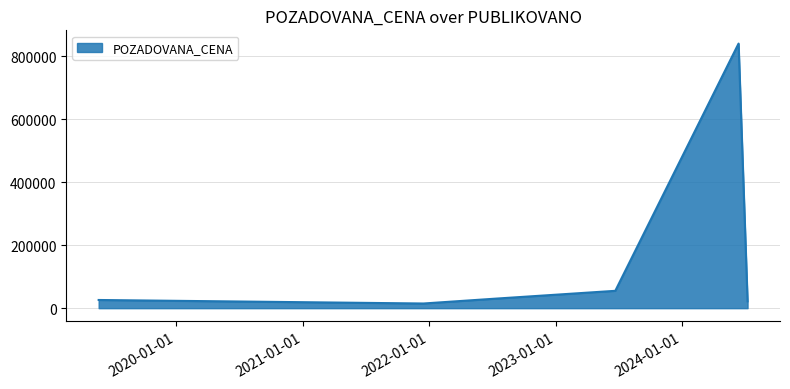

How many interior local valleys (lower than both neighbors) does the data have?

1